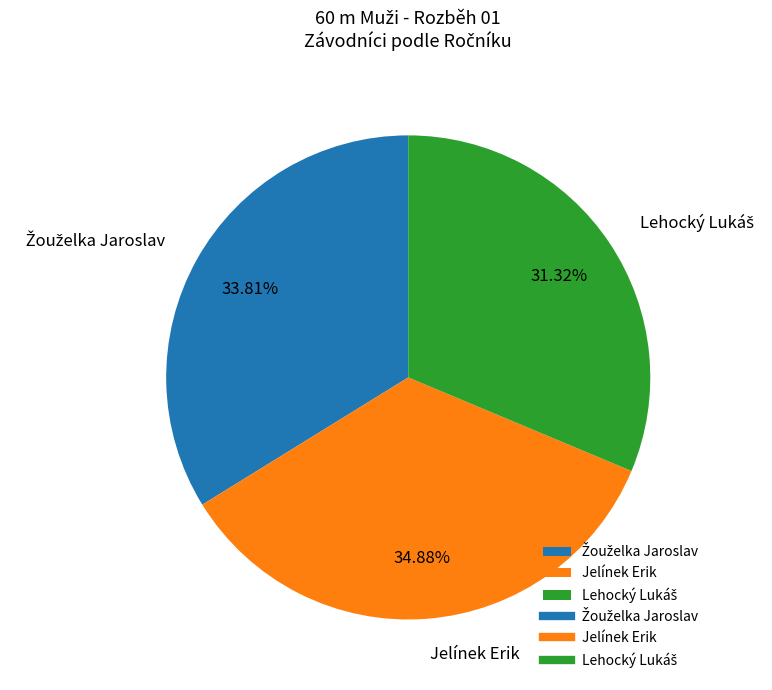

To the nearest percent, what is the average slice percentage?

33%